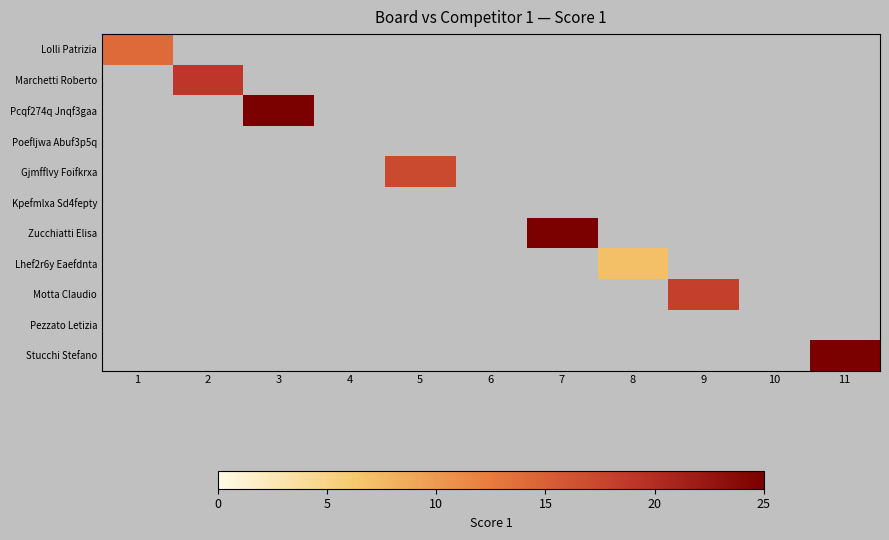

Reading left to right, what are all the values shown in this chart?

Lolli Patrizia: 1=14	2=0	3=0	4=0	5=0	6=0	7=0	8=0	9=0	10=0	11=0
Marchetti Roberto: 1=0	2=19	3=0	4=0	5=0	6=0	7=0	8=0	9=0	10=0	11=0
Pcqf274q Jnqf3gaa: 1=0	2=0	3=25	4=0	5=0	6=0	7=0	8=0	9=0	10=0	11=0
Poefljwa Abuf3p5q: 1=0	2=0	3=0	4=0	5=0	6=0	7=0	8=0	9=0	10=0	11=0
Gjmfflvy Foifkrxa: 1=0	2=0	3=0	4=0	5=17	6=0	7=0	8=0	9=0	10=0	11=0
Kpefmlxa Sd4fepty: 1=0	2=0	3=0	4=0	5=0	6=0	7=0	8=0	9=0	10=0	11=0
Zucchiatti Elisa: 1=0	2=0	3=0	4=0	5=0	6=0	7=25	8=0	9=0	10=0	11=0
Lhef2r6y Eaefdnta: 1=0	2=0	3=0	4=0	5=0	6=0	7=0	8=7	9=0	10=0	11=0
Motta Claudio: 1=0	2=0	3=0	4=0	5=0	6=0	7=0	8=0	9=18	10=0	11=0
Pezzato Letizia: 1=0	2=0	3=0	4=0	5=0	6=0	7=0	8=0	9=0	10=0	11=0
Stucchi Stefano: 1=0	2=0	3=0	4=0	5=0	6=0	7=0	8=0	9=0	10=0	11=25